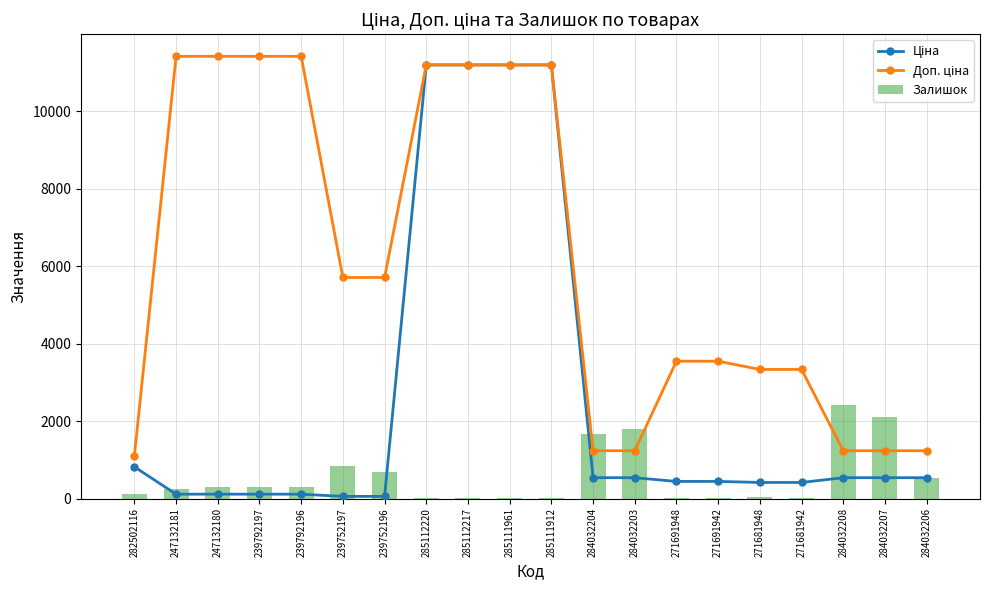

What is the maximum value shown in the chart?

11410.0